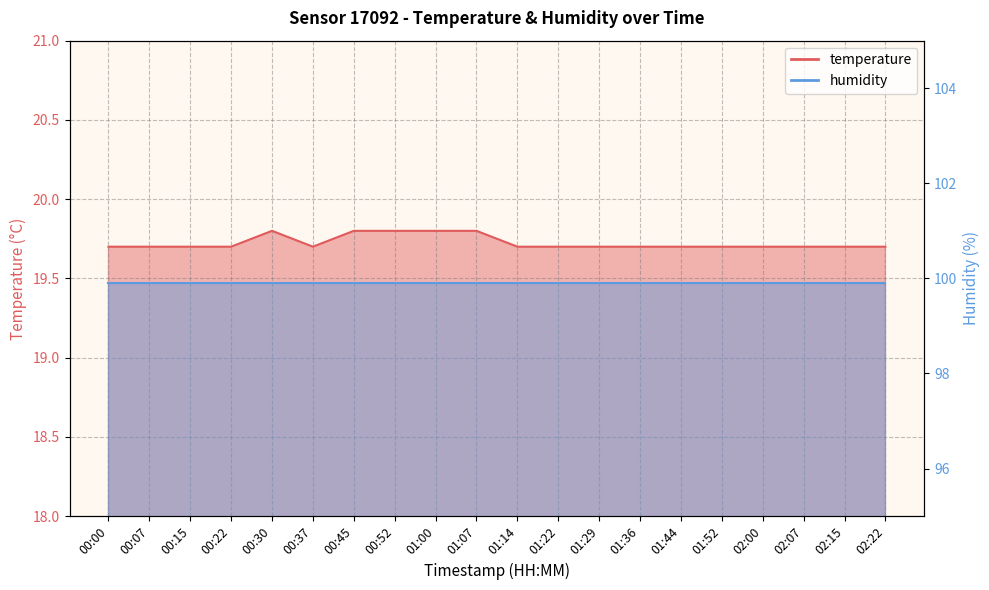

What is the difference between the second highest and minimum values?

0.1